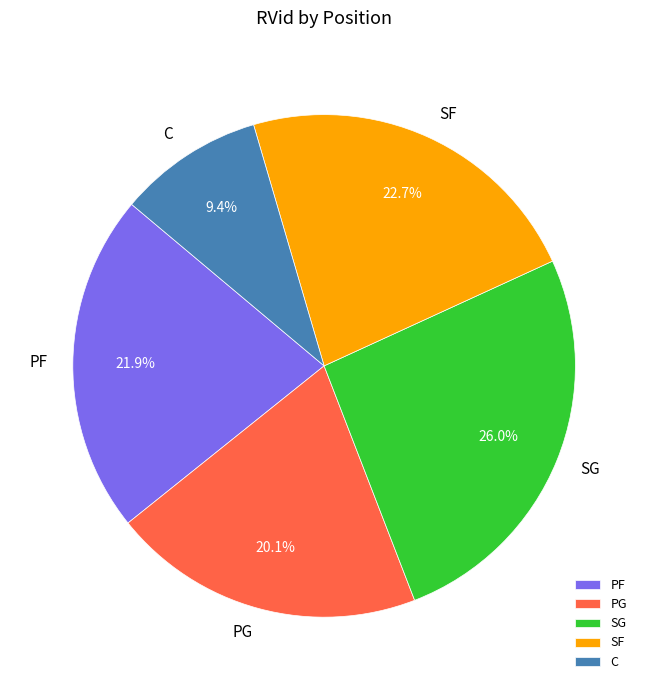

To the nearest percent, what percentage of the pie is SG?

26%